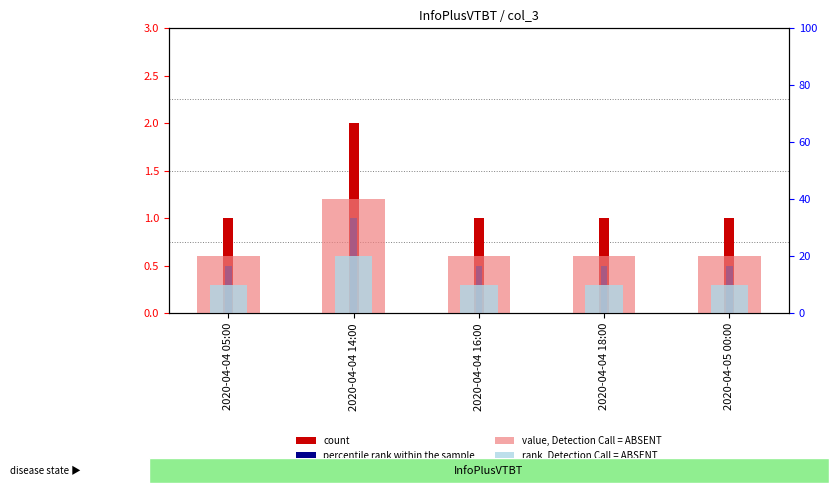

Which category has the lowest value in the value, Detection Call = ABSENT series?

2020-04-04 05:00